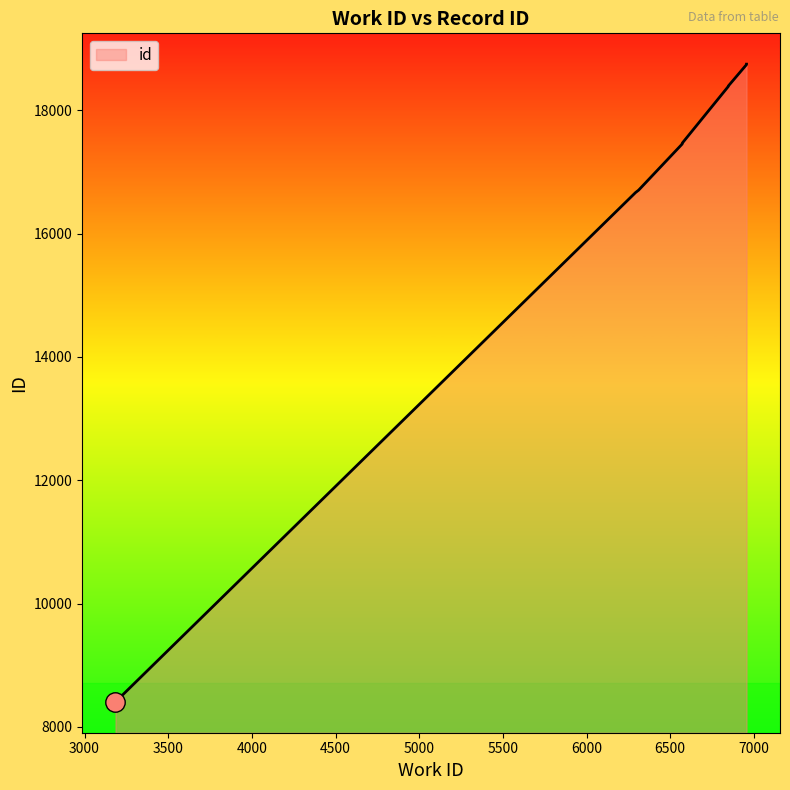

What is the ratio of the value at 6847 to the value at 6311?

1.1